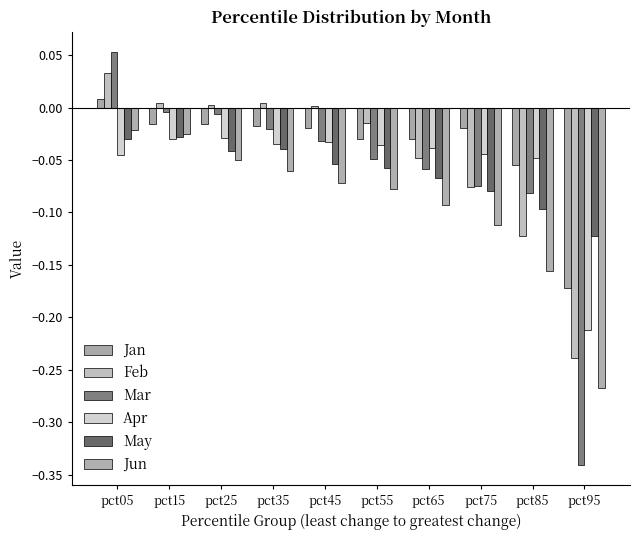

Which series has the widest spread of values?

Mar